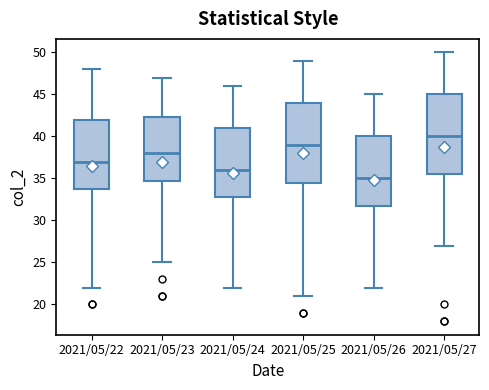

Reading left to right, read every box against the y-axis: the position of its median line, the range the box covers, and the ends of its whiskers. The values are not printed on the chart, so give them approximately, as read against the axis.

2021/05/22: median 37.0, box 34.0 to 42.0, whiskers 22.0 to 48.0
2021/05/23: median 38.0, box 35.0 to 42.5, whiskers 25.0 to 47.0
2021/05/24: median 36.0, box 33.0 to 41.0, whiskers 22.0 to 46.0
2021/05/25: median 39.0, box 34.5 to 44.0, whiskers 21.0 to 49.0
2021/05/26: median 35.0, box 32.0 to 40.0, whiskers 22.0 to 45.0
2021/05/27: median 40.0, box 35.5 to 45.0, whiskers 27.0 to 50.0